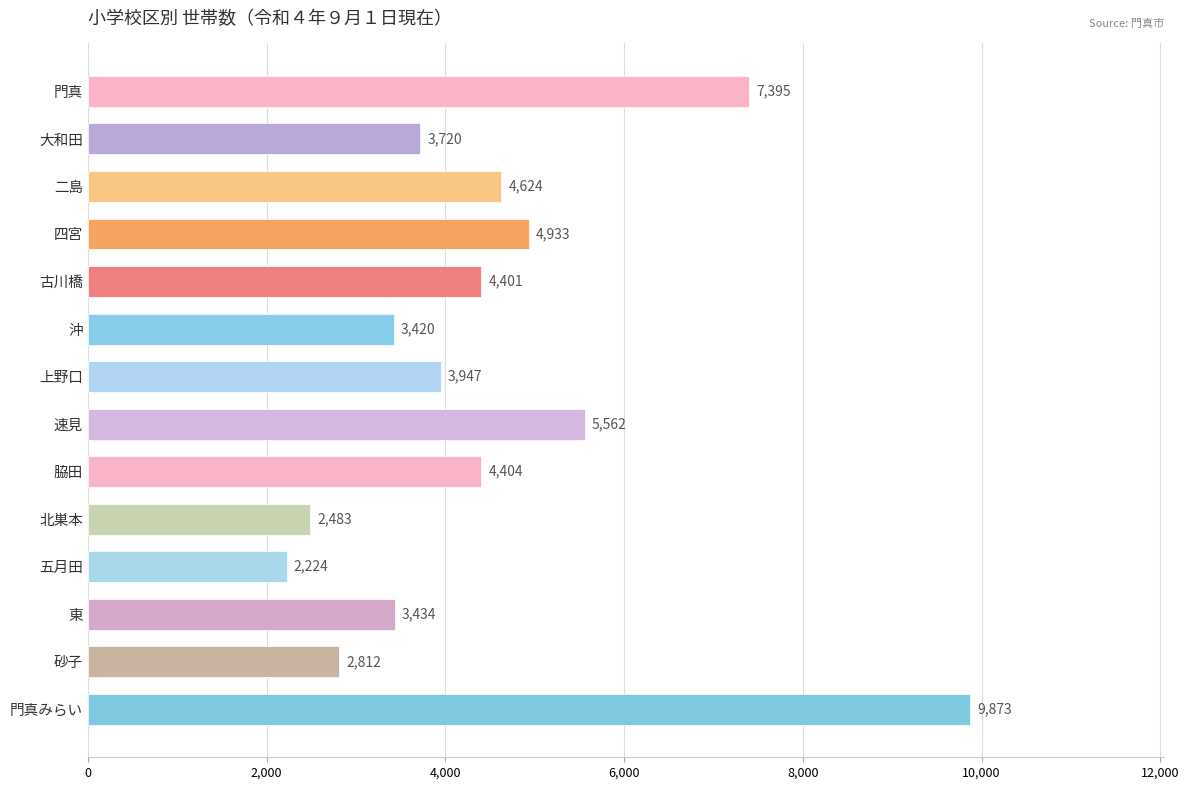

How many data points does each series have?

14